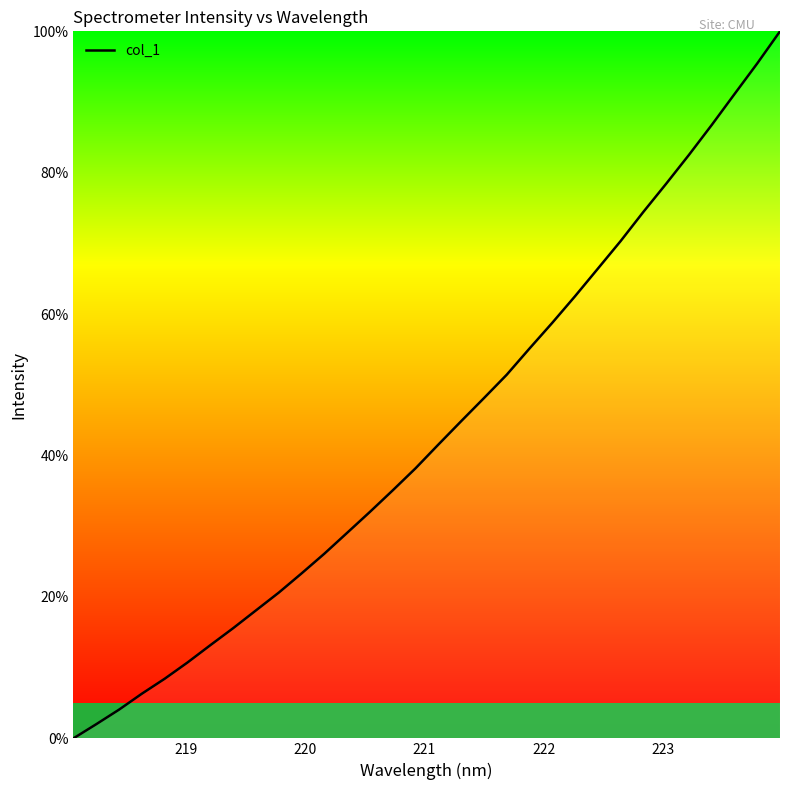

What is the greatest value displayed?

100.0